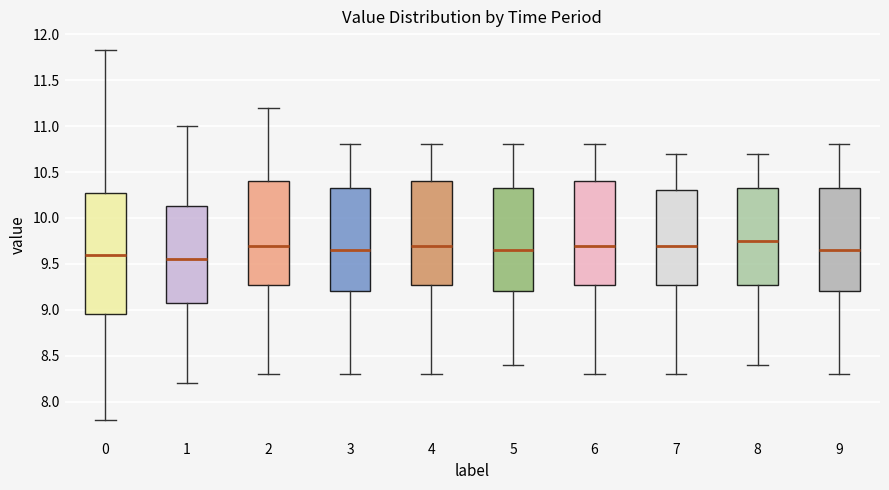

Comparing the boxes themselves (not the whiskers), which one is the tallest?

0